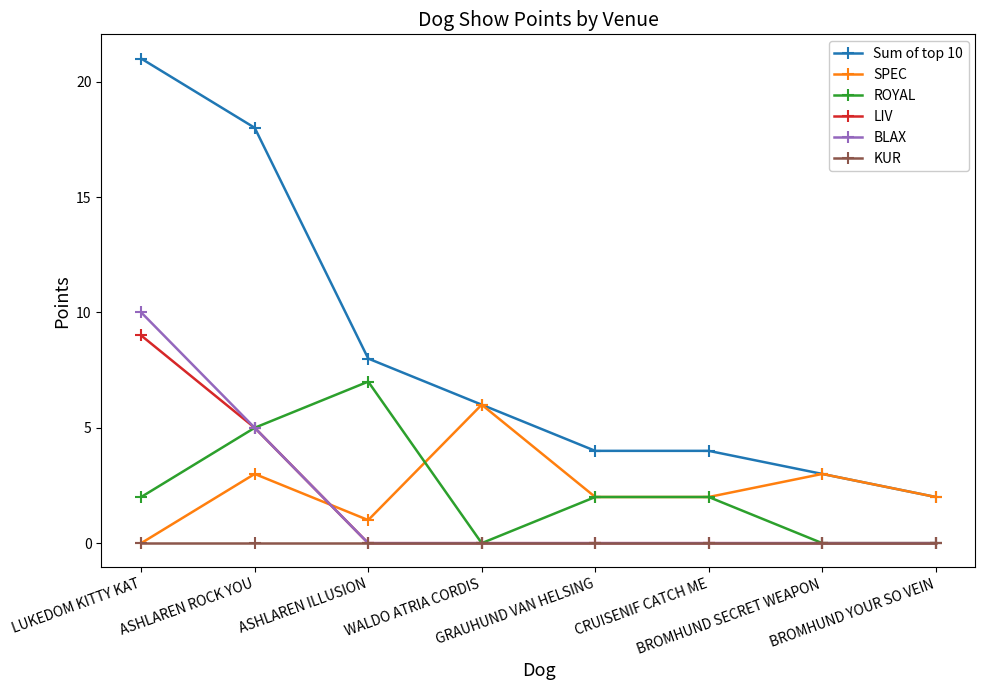

The value of LIV at ASHLAREN ROCK YOU is 5. True or false?

True